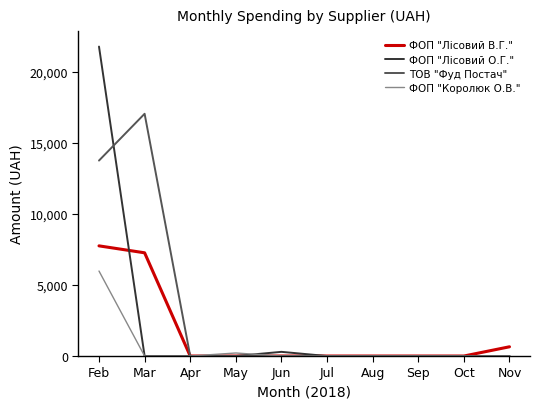

The ФОП "Королюк О.В." series shows 0.0 at Apr. True or false?

True